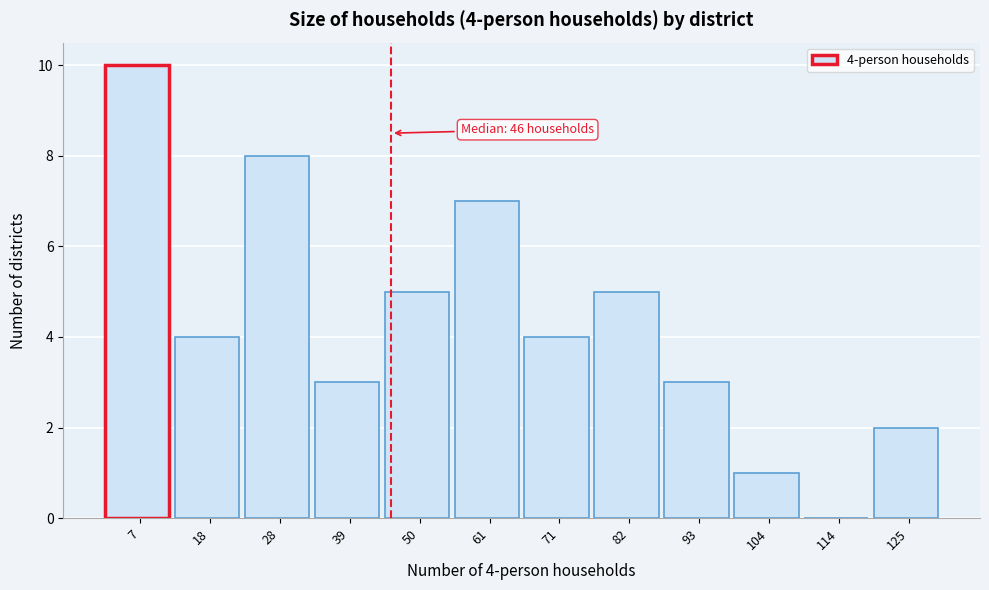

Over which range of the x-axis is the bar tallest?

2 to 12